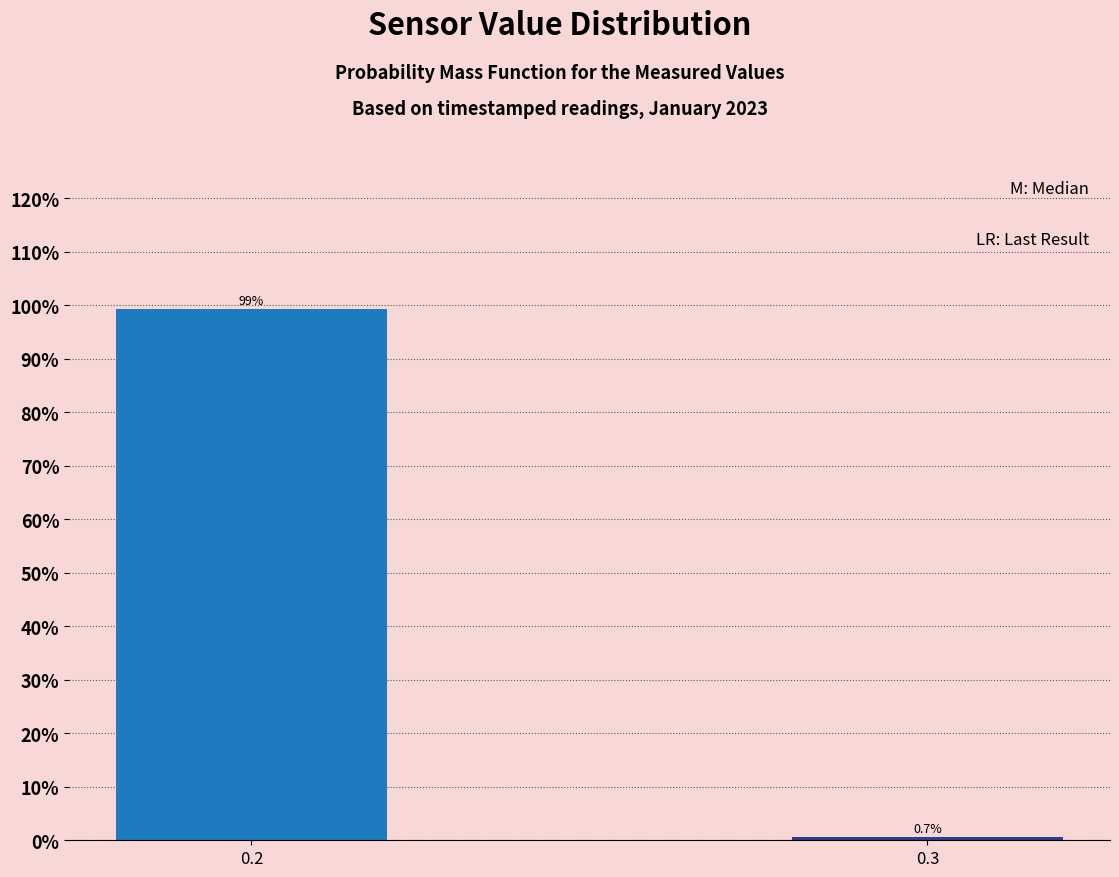

Reading left to right, transcribe all the data shown in this chart.

0.2=99.3	0.3=0.7